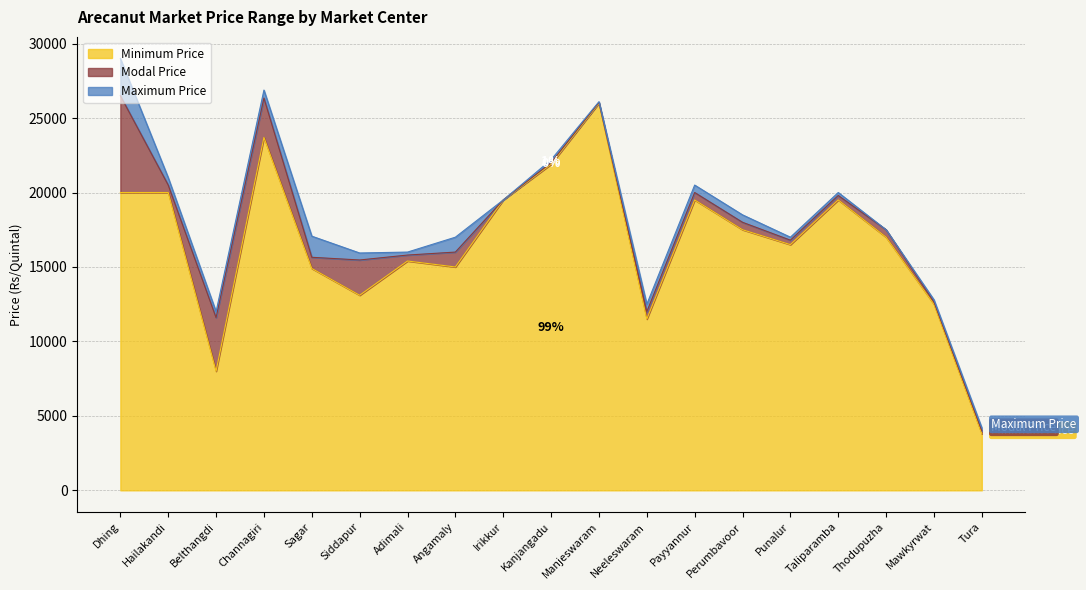

What is the smallest value displayed?

3800